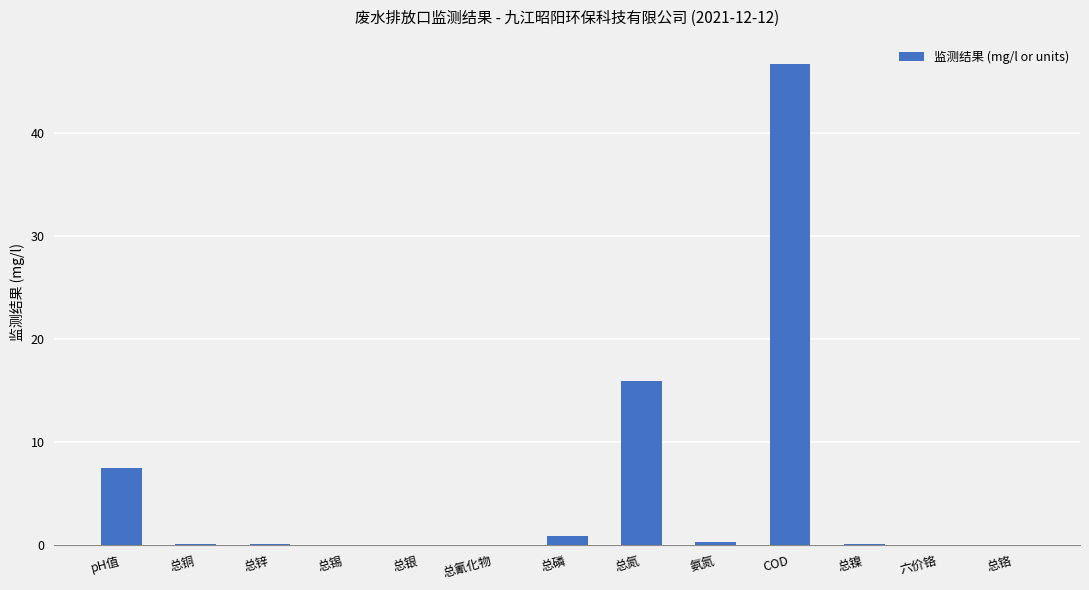

Is it true that the value at COD is 46.8?

True